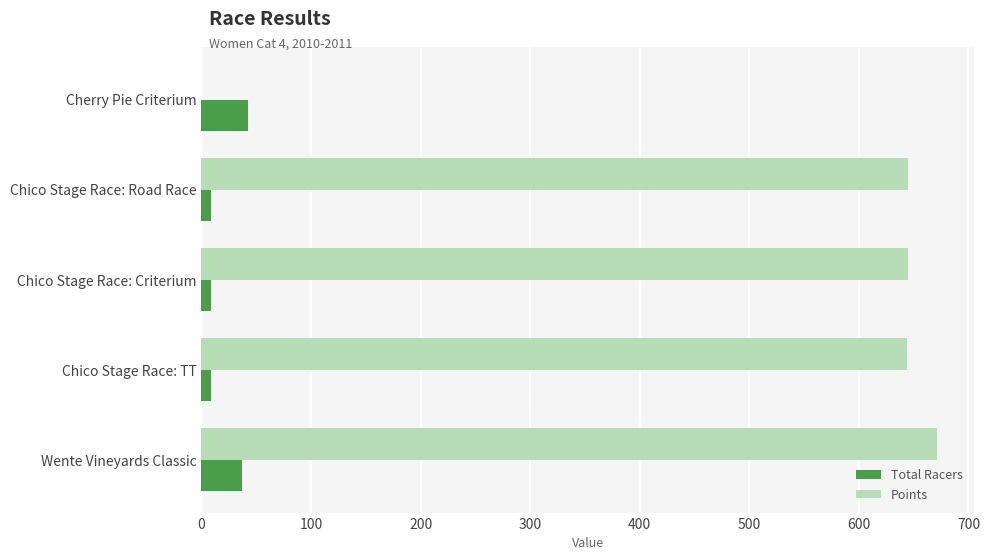

How many series are shown in this chart?

2